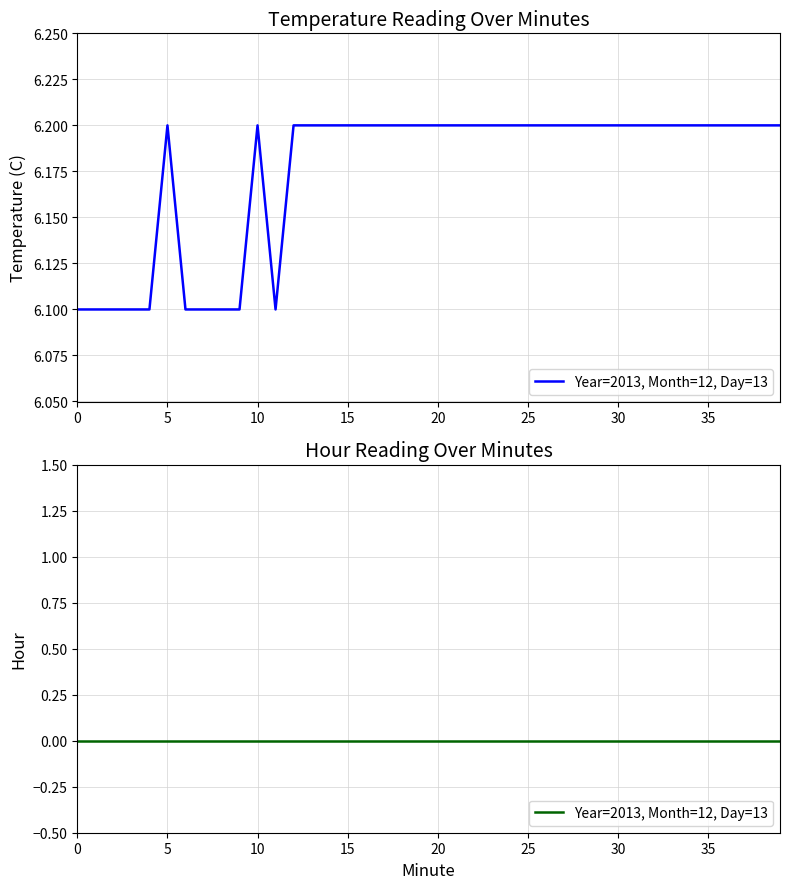

How many points are higher than both their immediate neighbors (excluding endpoints)?

2